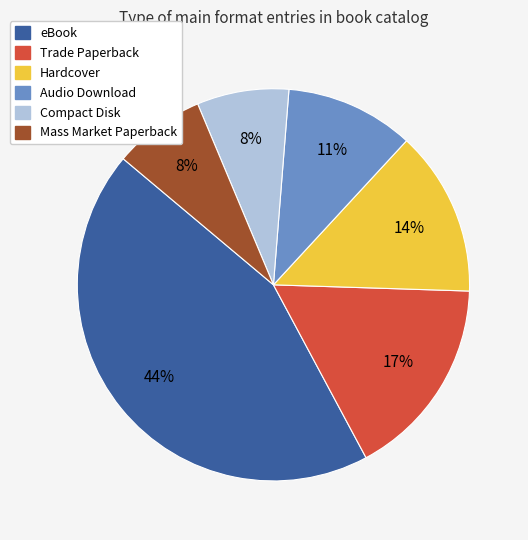

True or false: Mass Market Paperback accounts for 19% of the total.

False